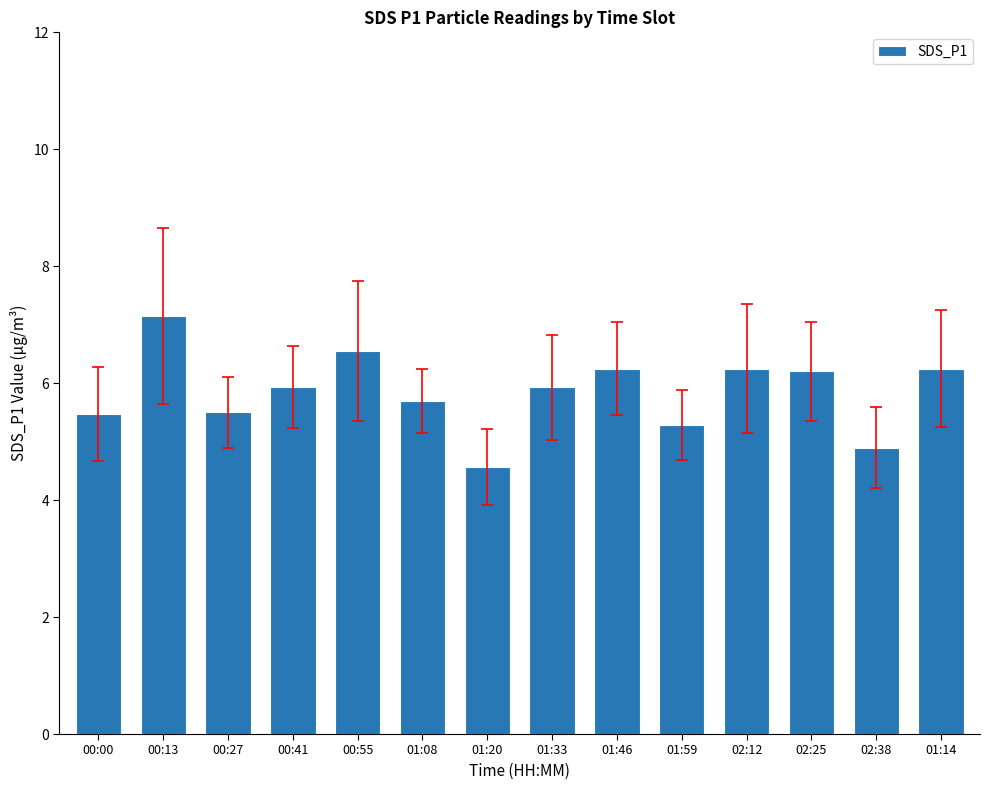

Read the value at 02:25.

6.2